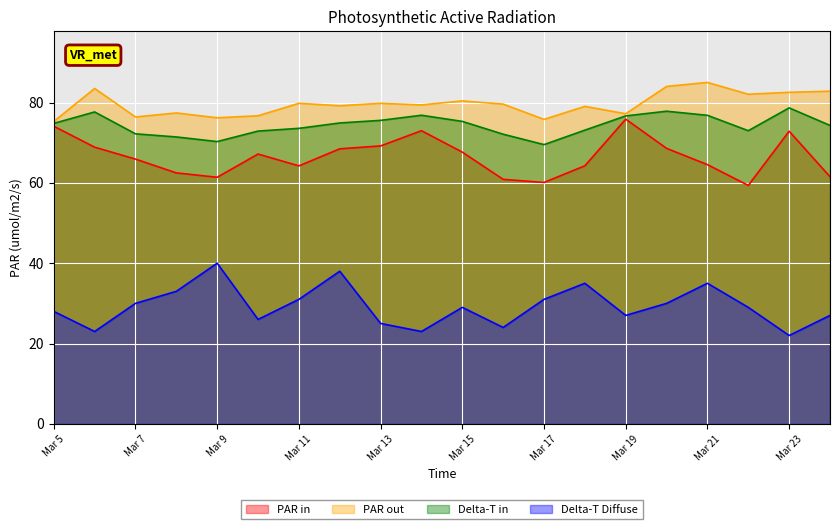

Which series has the largest total across all categories?

PAR out